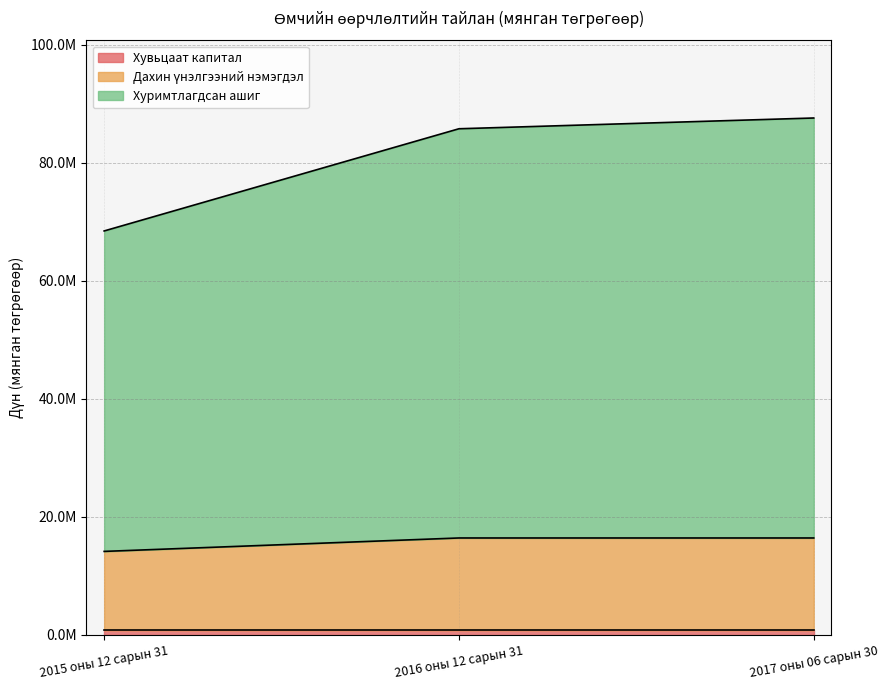

How many values in the Хуримтлагдсан ашиг series are below 85798703?

1